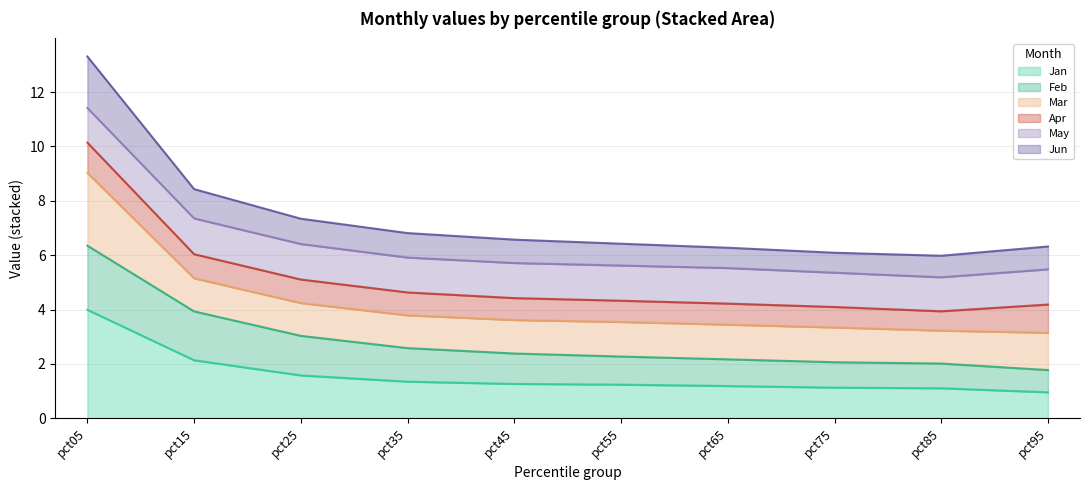

At which category is the sum across all series the highest?

pct05